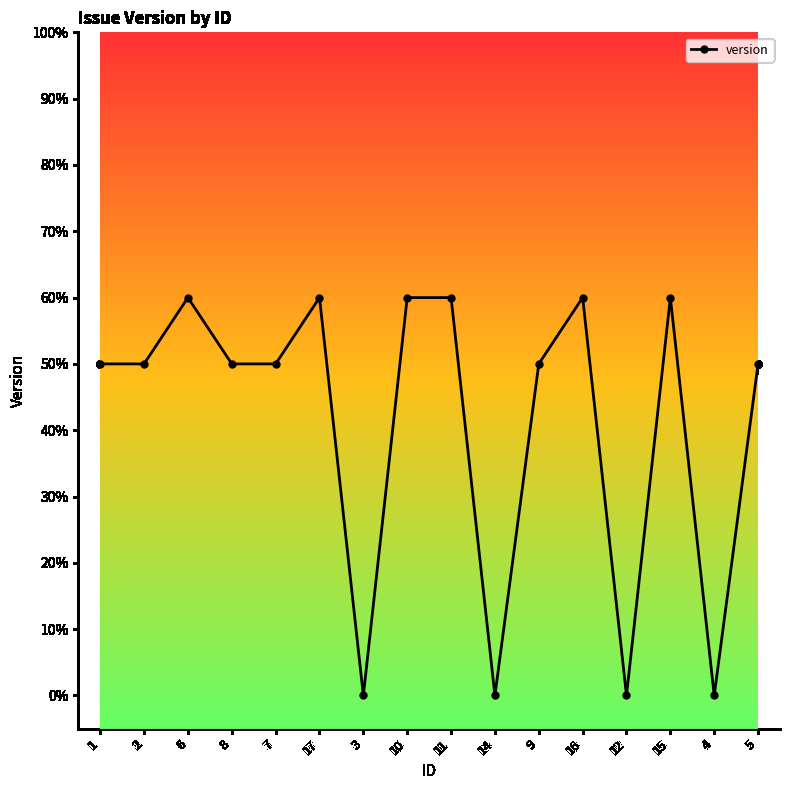

Does the chart have visible grid lines?

No